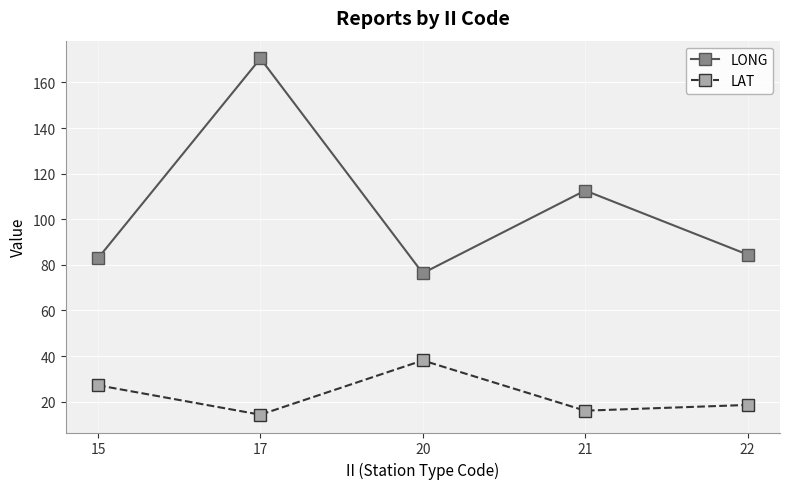

Which category has the highest value across all series?

17